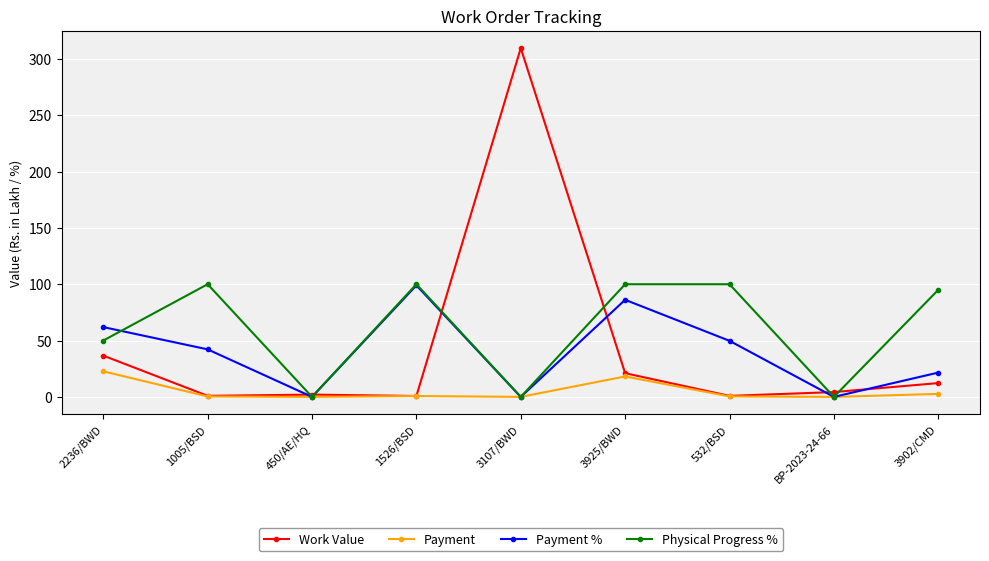

What are all the series names shown in the legend?

Work Value, Payment, Payment %, Physical Progress %